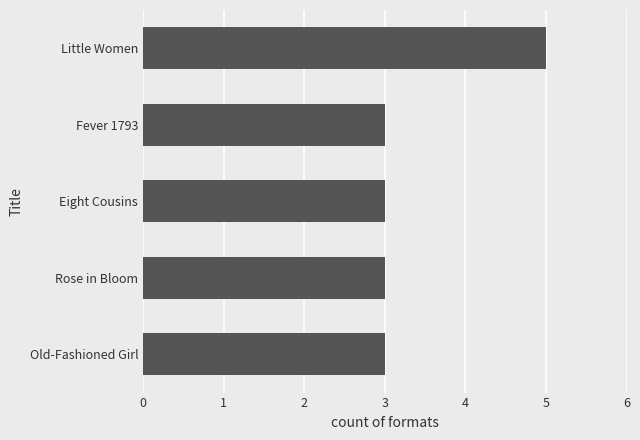

Reading bottom to top, what are all the values shown in this chart?

3	3	3	3	5